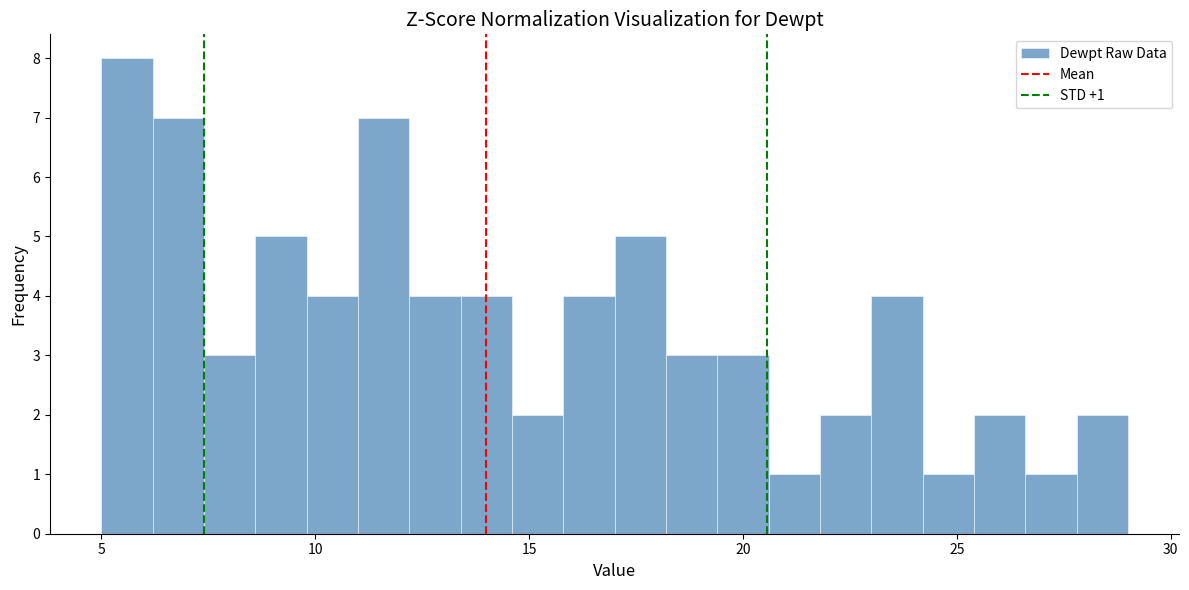

Read against the x-axis, roughly where is the centre of the tallest bar?

5.5